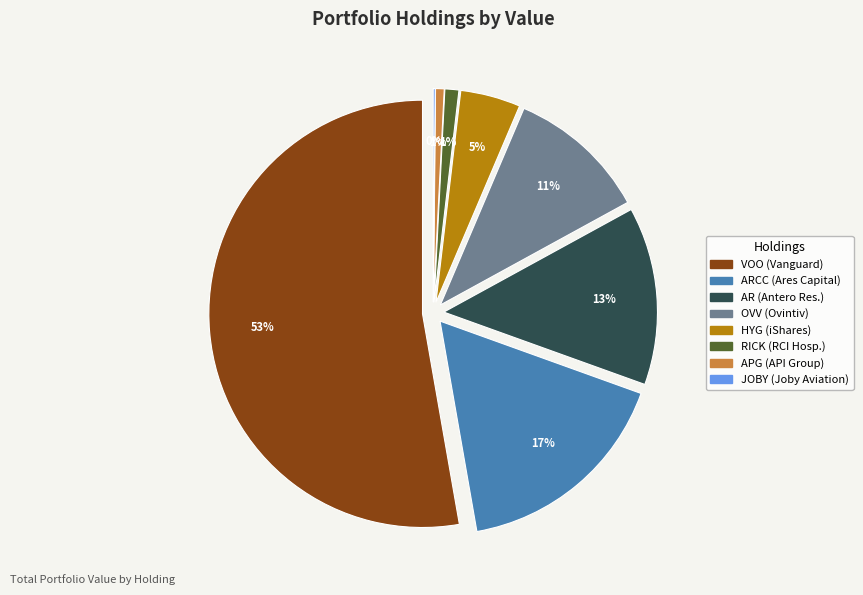

Is there a majority slice in this chart?

Yes